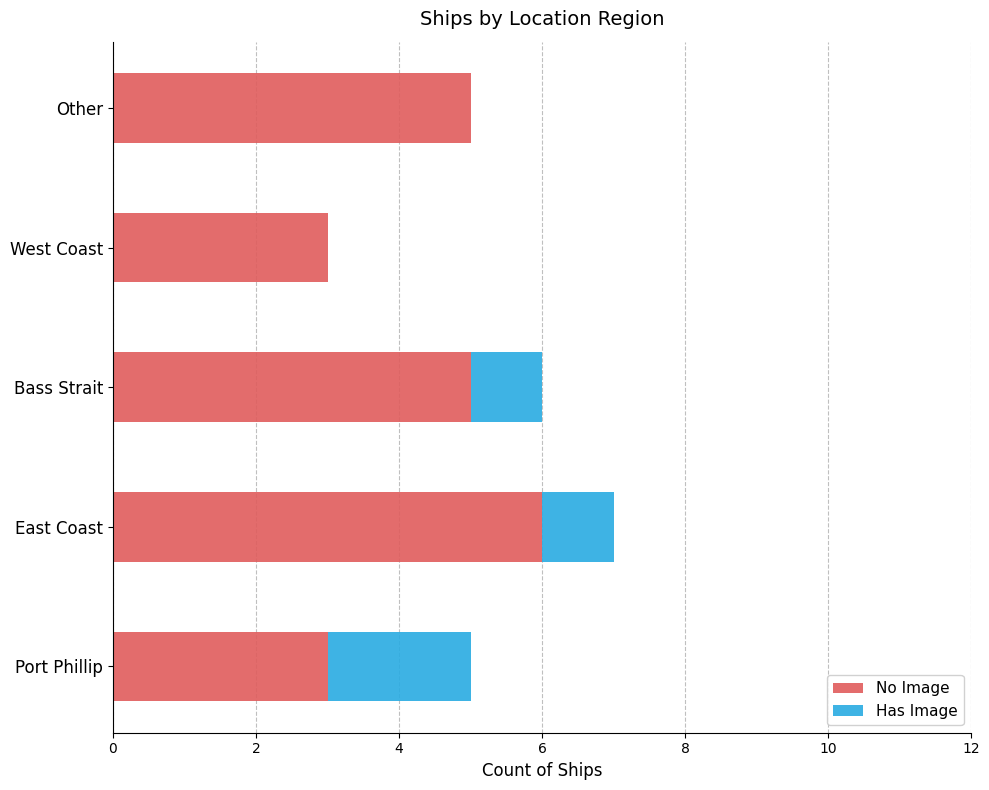

What is the sum of all No Image values?

22